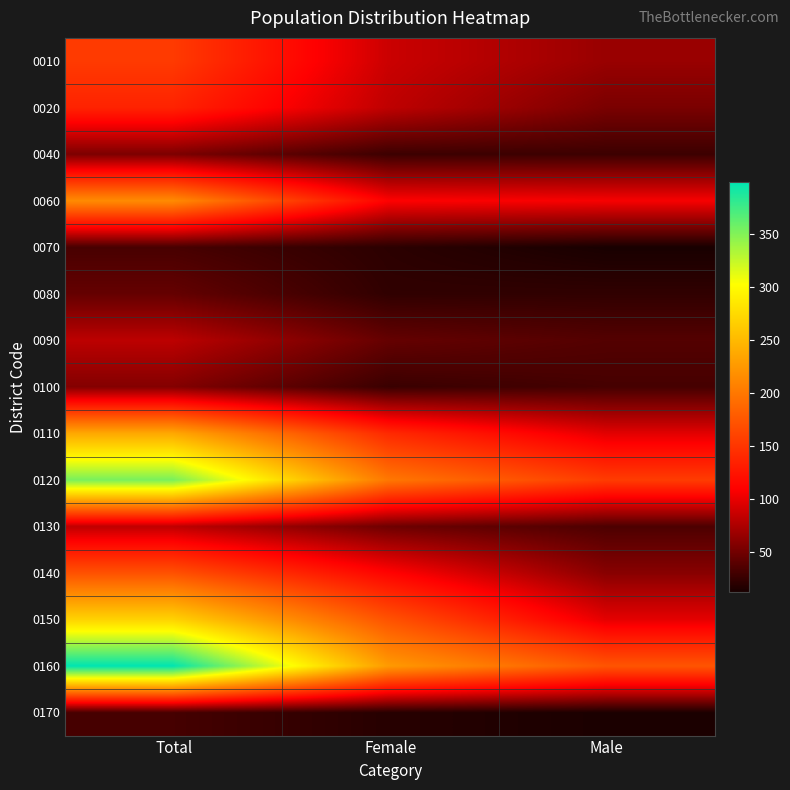

What is the smallest value displayed?

12